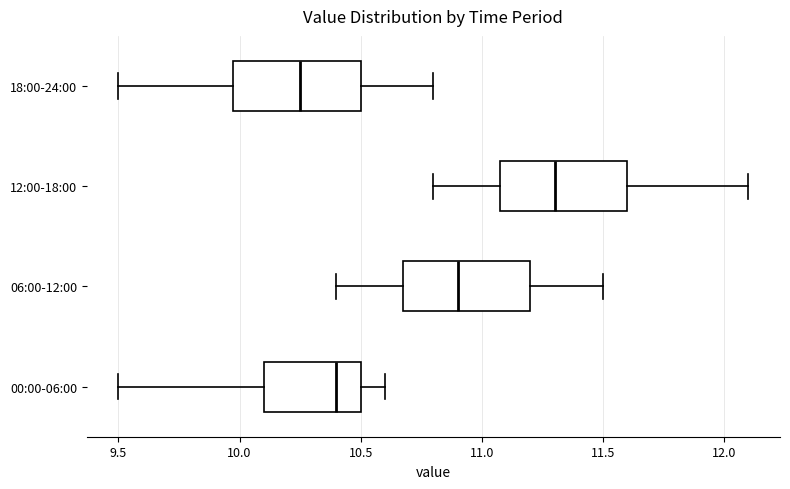

Which box has the furthest to the left median line?

18:00-24:00